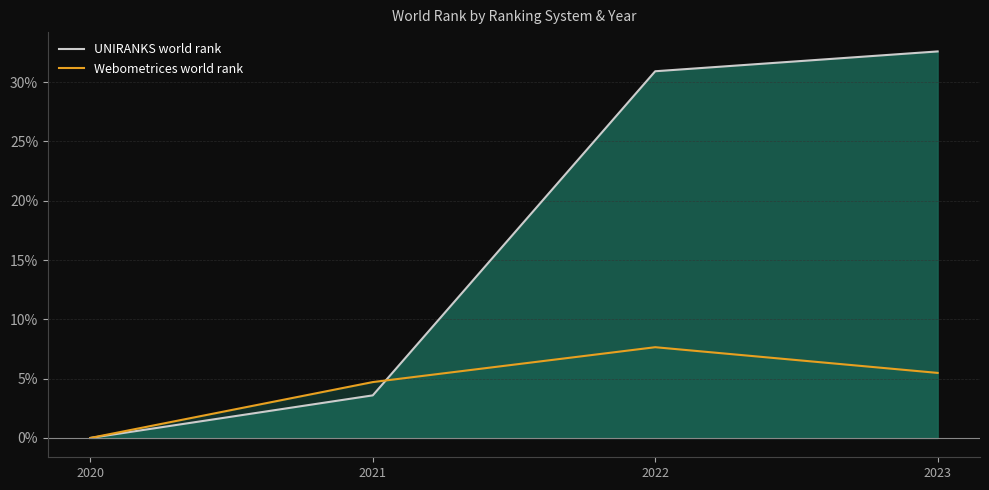

List the labels in order of Webometrices world rank value, smallest first.

2020, 2021, 2023, 2022